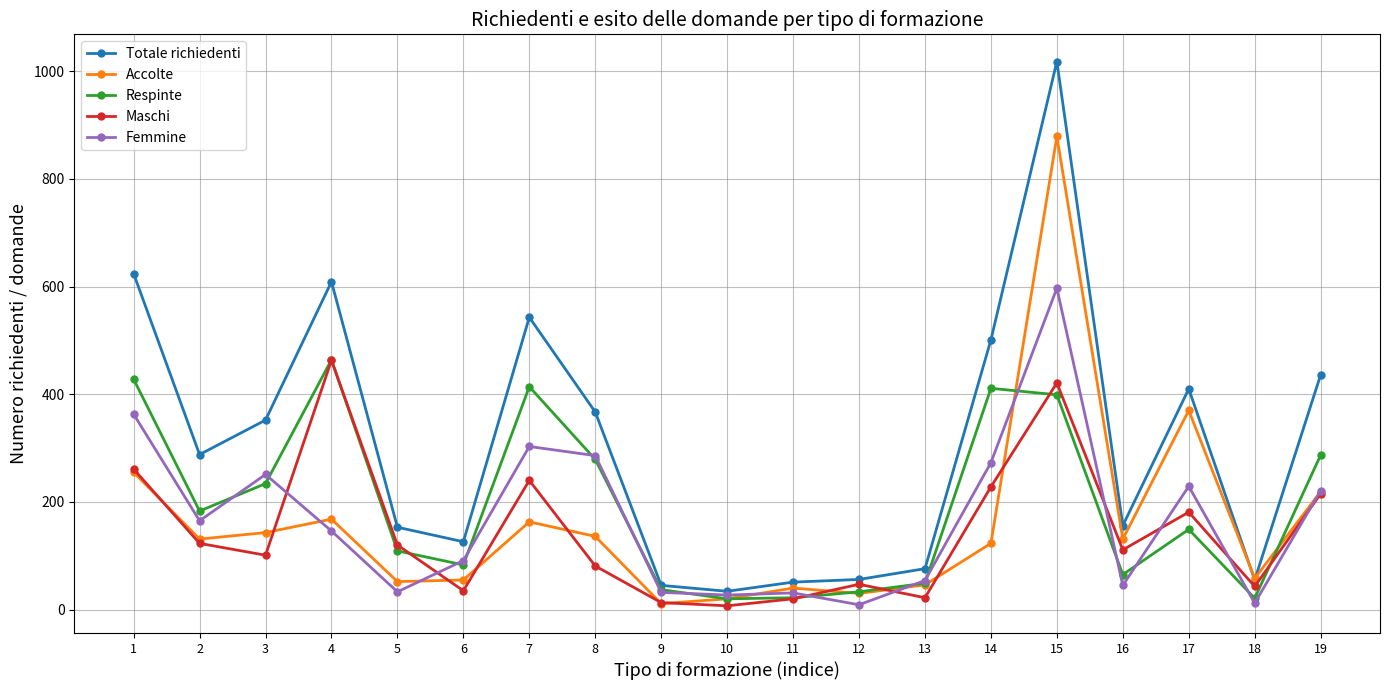

The value of Respinte at 5 is 109. True or false?

True